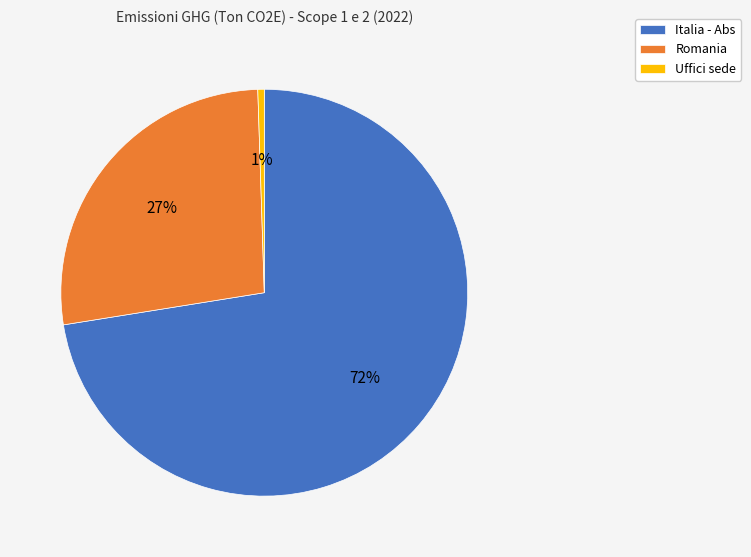

To the nearest percent, what is the average slice percentage?

33%